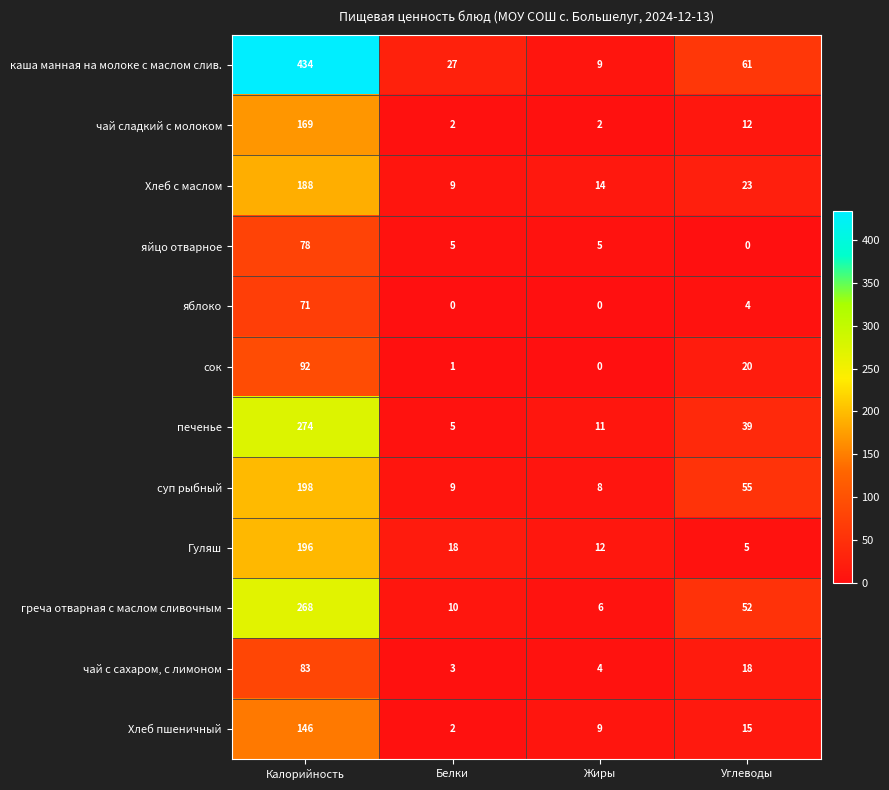

What is the difference between the highest and lowest values at Белки?

27